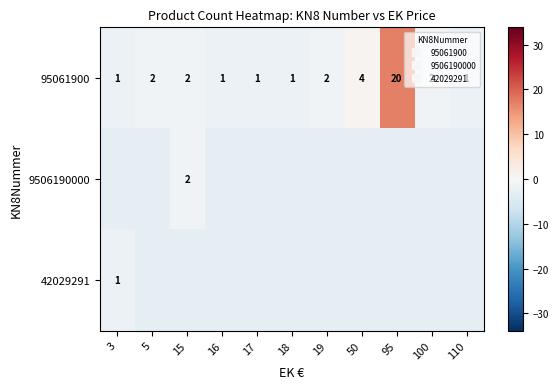

The value of 95061900 at 15 is -1.1. True or false?

True